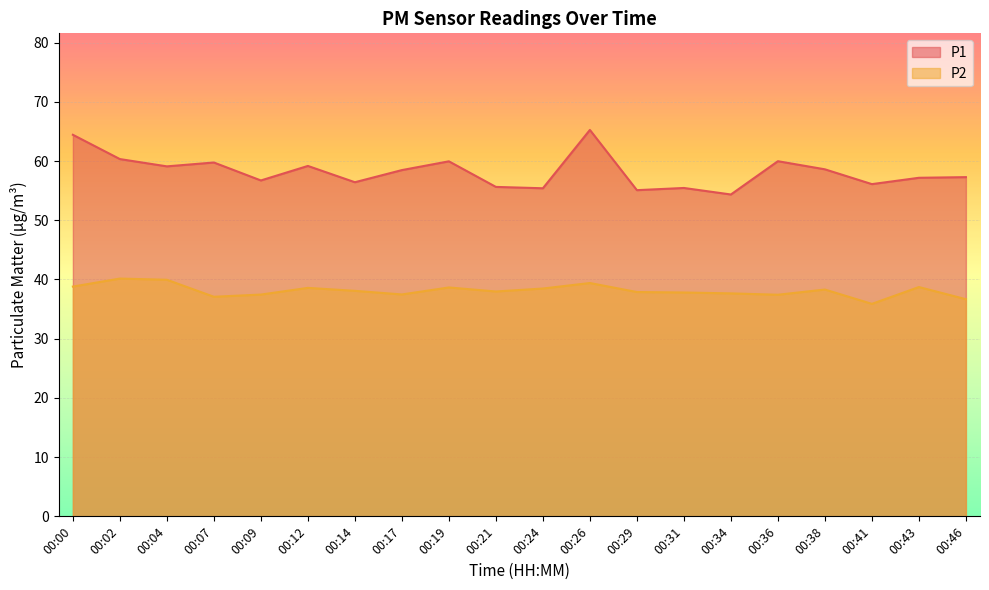

At which label does P1 first exceed 58?

00:00